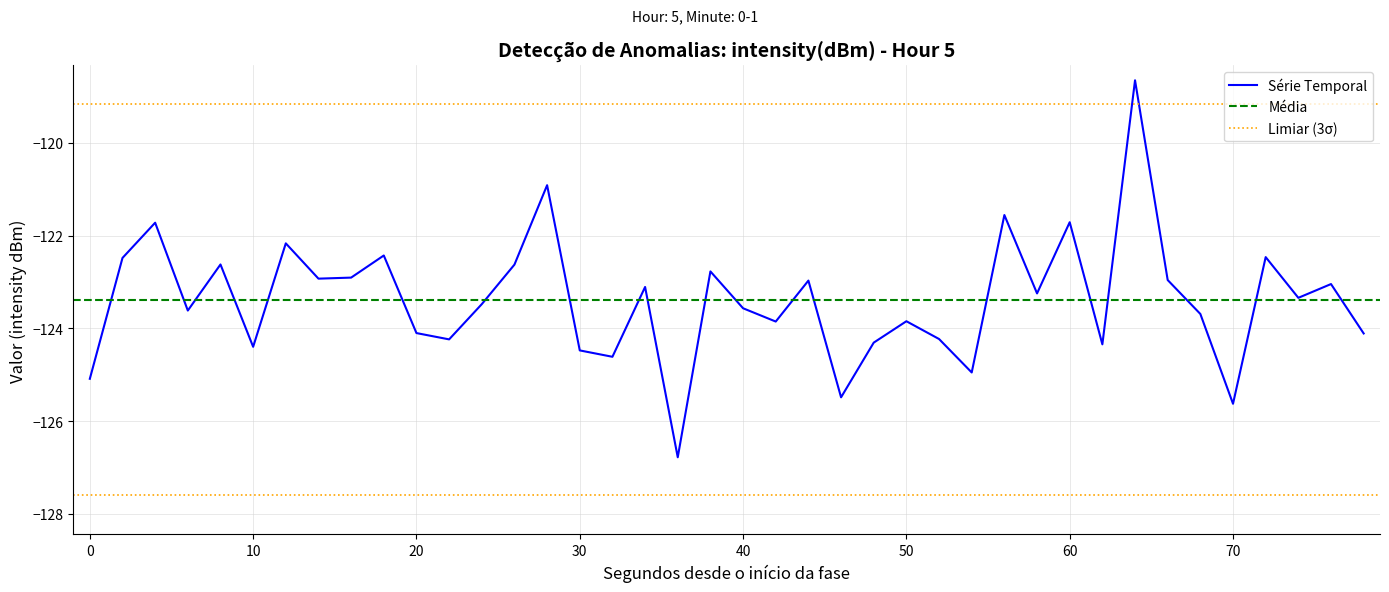

Reading left to right, extract all data points from this chart.

-125.1	-122.5	-121.7	-123.6	-122.6	-124.4	-122.2	-122.9	-122.9	-122.4	-124.1	-124.2	-123.5	-122.6	-120.9	-124.5	-124.6	-123.1	-126.8	-122.8	-123.6	-123.9	-123.0	-125.5	-124.3	-123.8	-124.2	-125.0	-121.6	-123.2	-121.7	-124.3	-118.7	-123.0	-123.7	-125.6	-122.5	-123.3	-123.0	-124.1